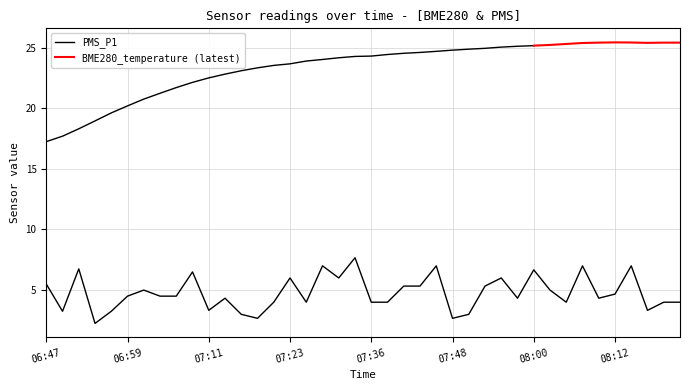

How many points are lower than both their immediate neighbors (excluding endpoints)?

11